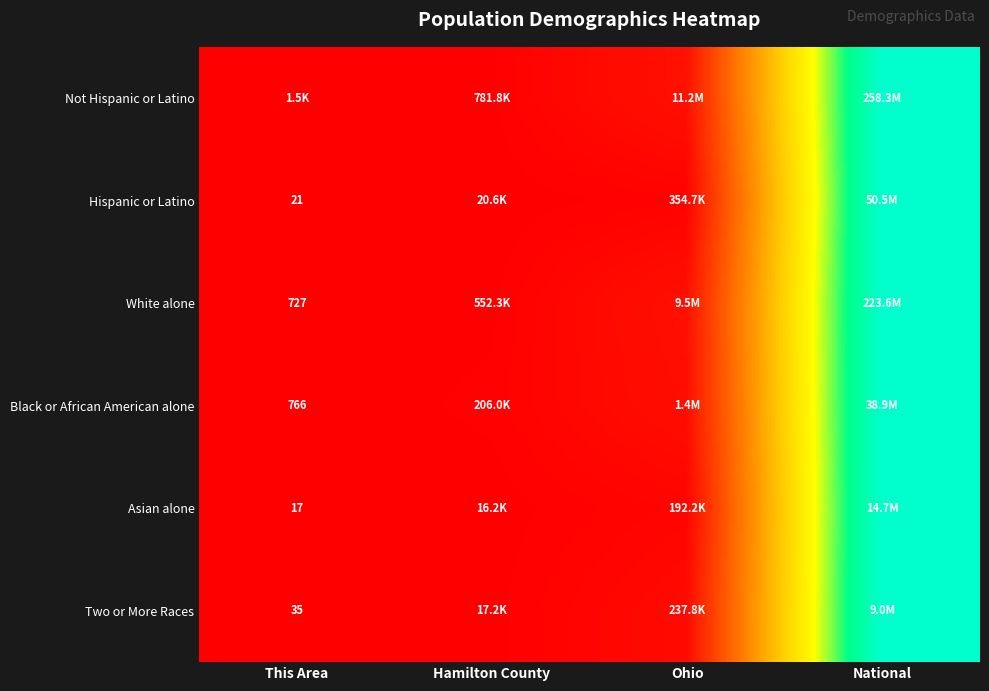

Is the value of White alone at This Area greater than the value of Two or More Races at This Area?

Yes